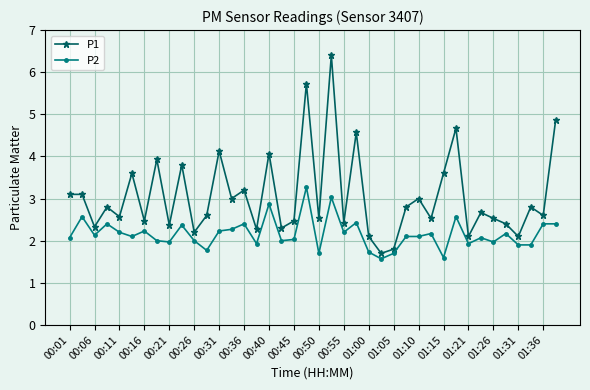

True or false: P2 has more than 0 interior local peaks.

True